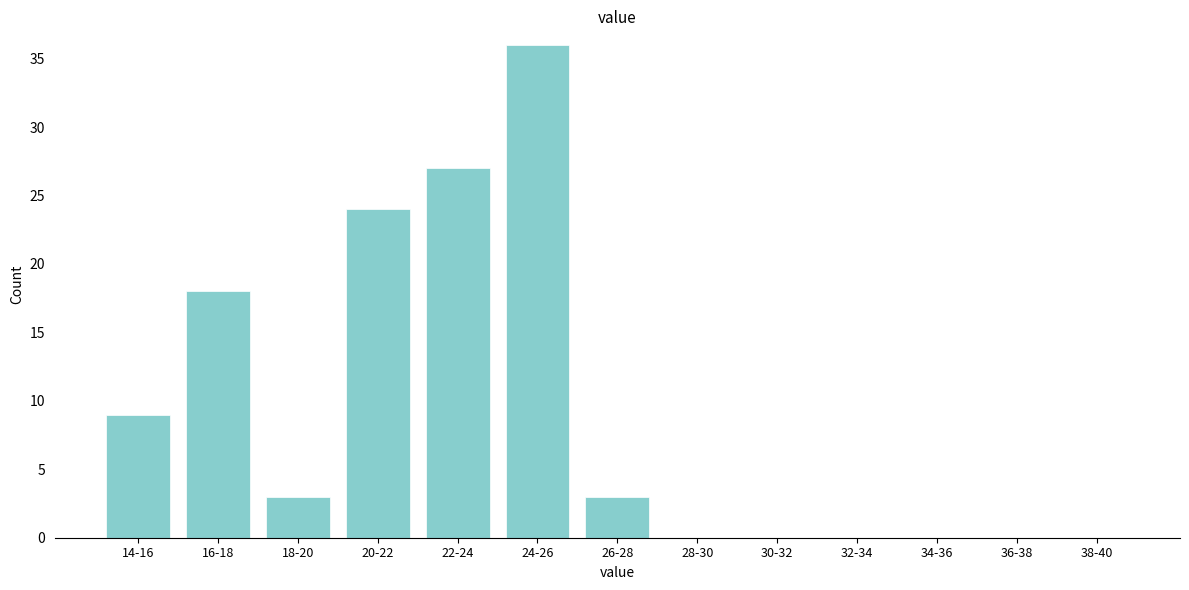

Reading right to left, transcribe all the data shown in this chart.

38-40=0	36-38=0	34-36=0	32-34=0	30-32=0	28-30=0	26-28=3	24-26=36	22-24=27	20-22=24	18-20=3	16-18=18	14-16=9